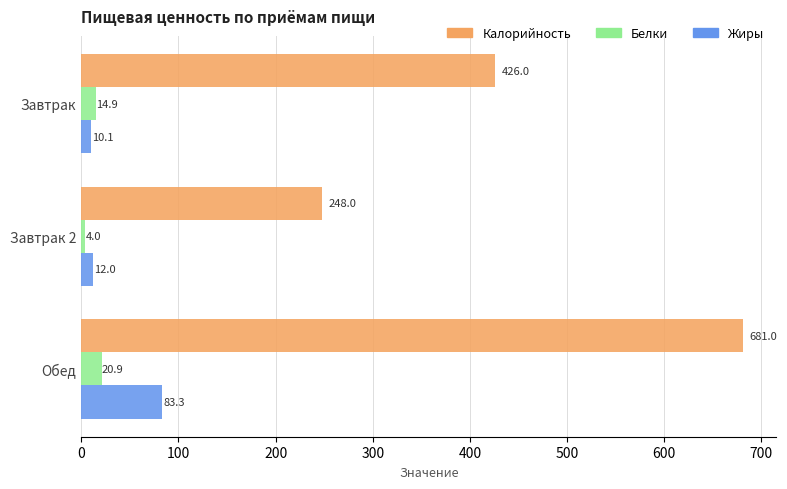

Count the number of categories in the chart.

3